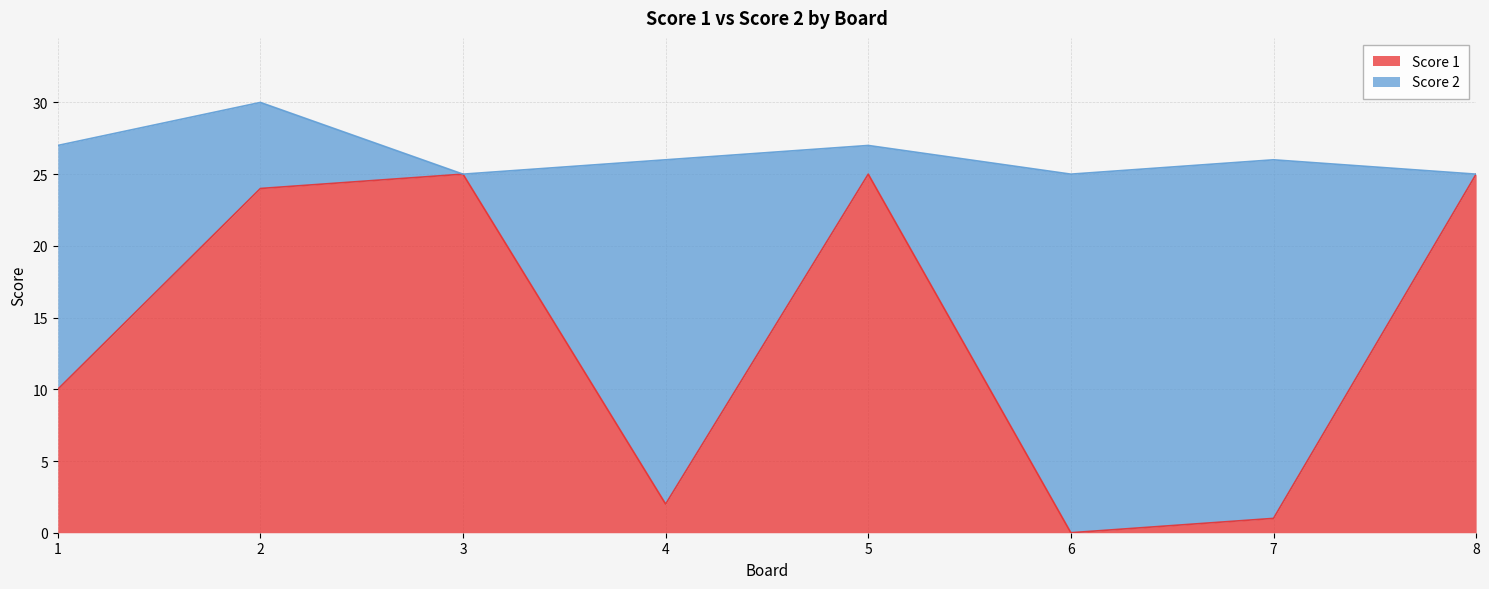

At which category does the chart reach its minimum across all series?

6